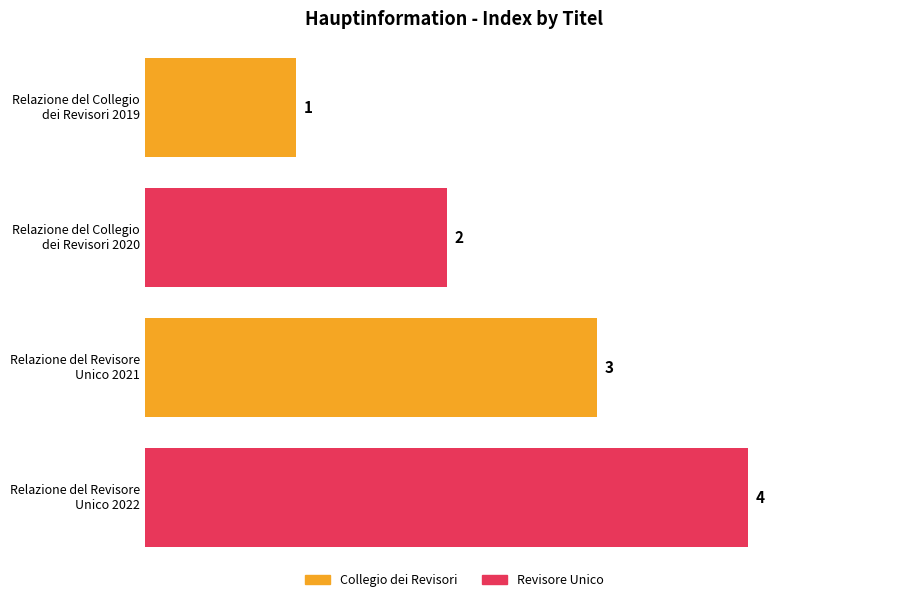

Rank the categories by value from lowest to highest.

Relazione del Collegio
dei Revisori 2019, Relazione del Collegio
dei Revisori 2020, Relazione del Revisore
Unico 2021, Relazione del Revisore
Unico 2022